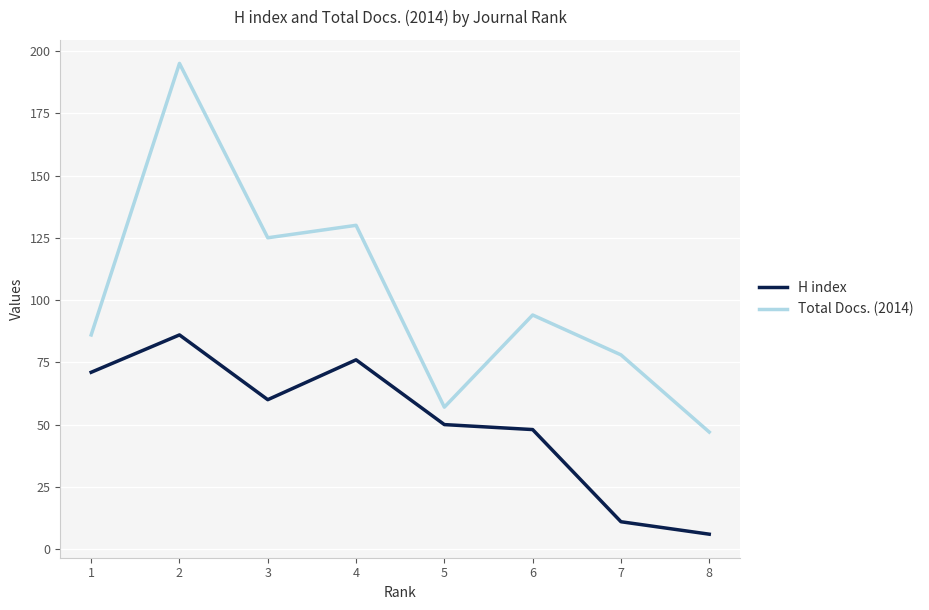

The value of Total Docs. (2014) at 7 is 78. True or false?

True